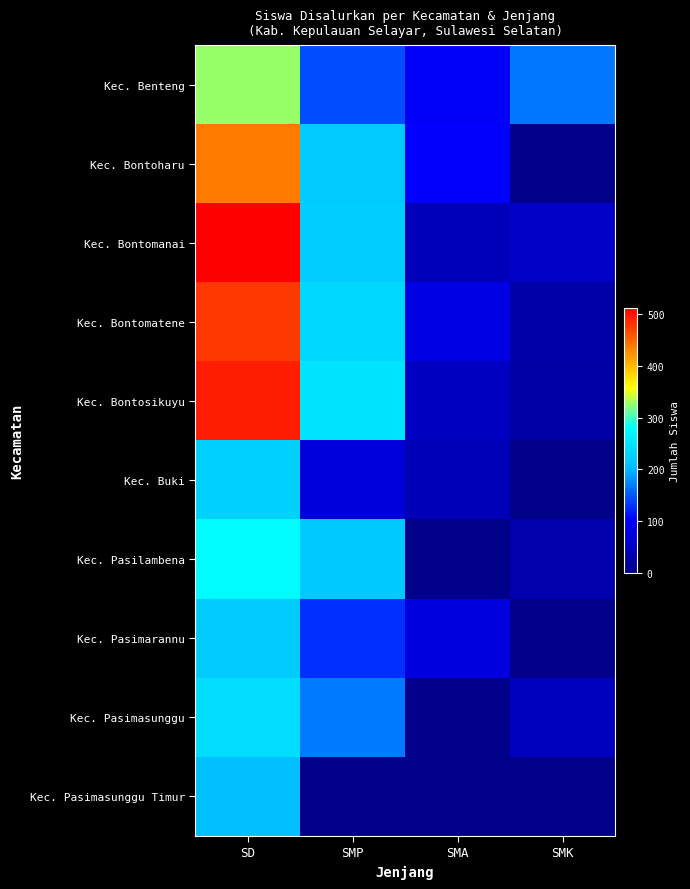

Reading left to right, transcribe all the data shown in this chart.

Kec. Benteng: SD=327	SMP=144	SMA=96	SMK=167
Kec. Bontoharu: SD=437	SMP=218	SMA=101	SMK=0
Kec. Bontomanai: SD=512	SMP=223	SMA=43	SMK=53
Kec. Bontomatene: SD=477	SMP=235	SMA=81	SMK=27
Kec. Bontosikuyu: SD=492	SMP=251	SMA=48	SMK=24
Kec. Buki: SD=226	SMP=71	SMA=39	SMK=0
Kec. Pasilambena: SD=278	SMP=217	SMA=0	SMK=30
Kec. Pasimarannu: SD=218	SMP=129	SMA=74	SMK=0
Kec. Pasimasunggu: SD=240	SMP=168	SMA=0	SMK=46
Kec. Pasimasunggu Timur: SD=206	SMP=0	SMA=0	SMK=0